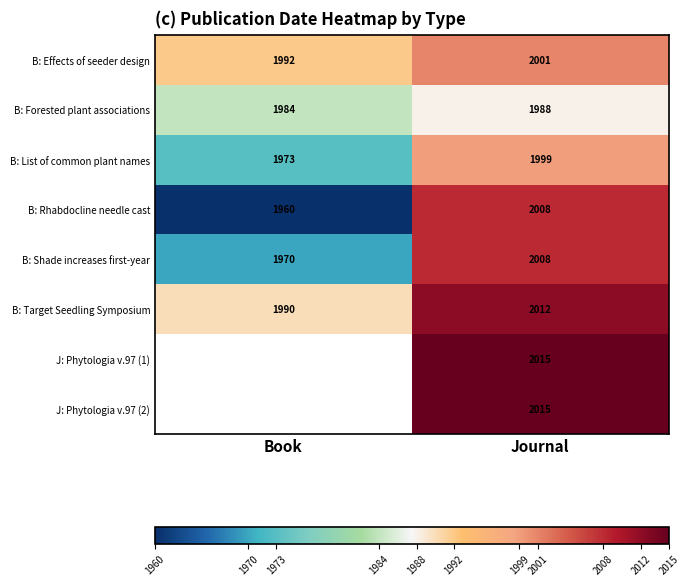

Count the number of categories in the chart.

2